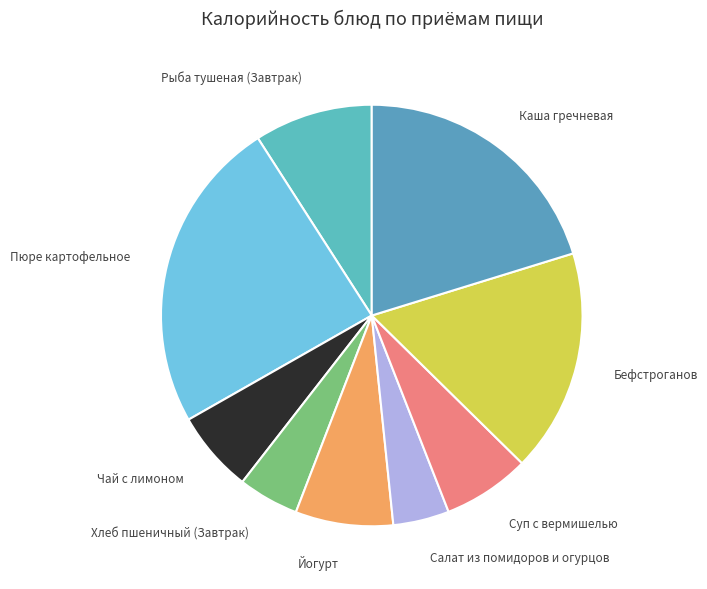

What is the largest slice in the pie chart?

Пюре картофельное